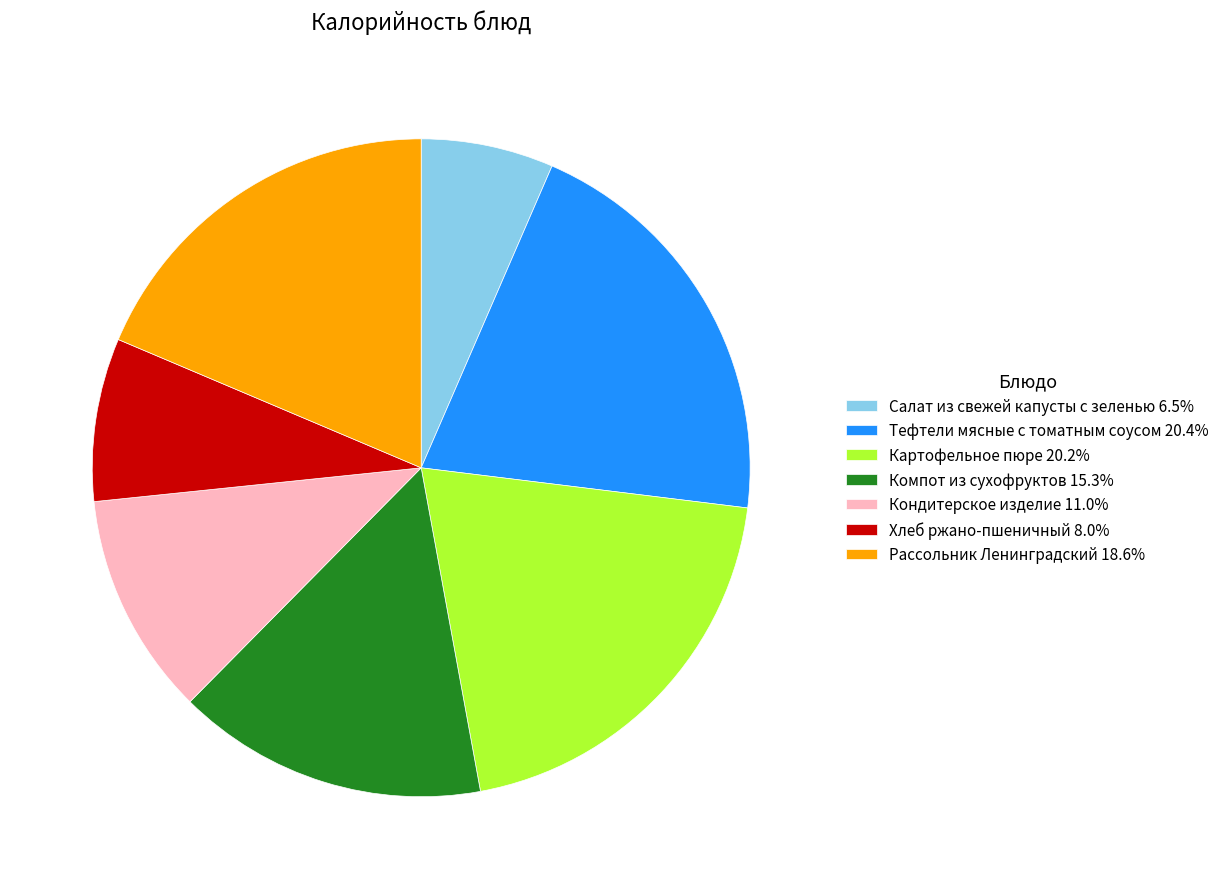

What is the ratio of the value at Хлеб ржано-пшеничный to the value at Кондитерское изделие?

0.7